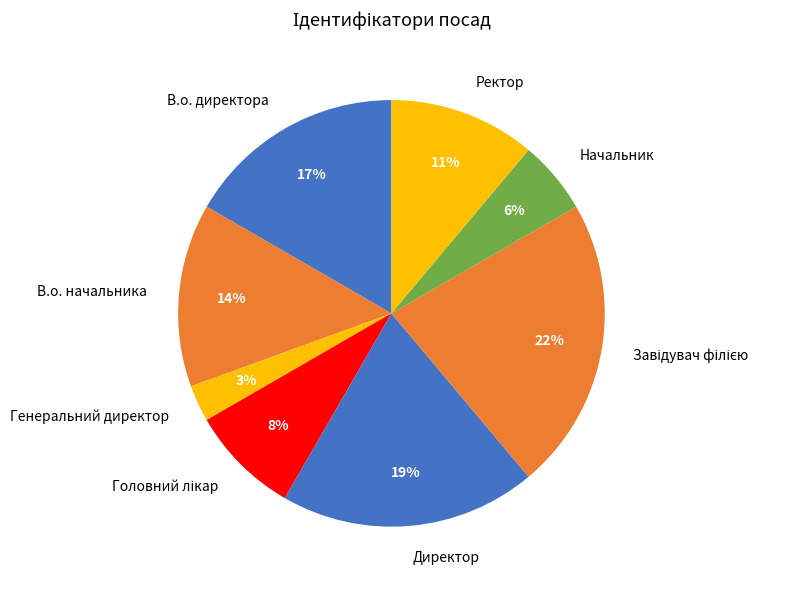

Which slice is the smallest?

Генеральний директор